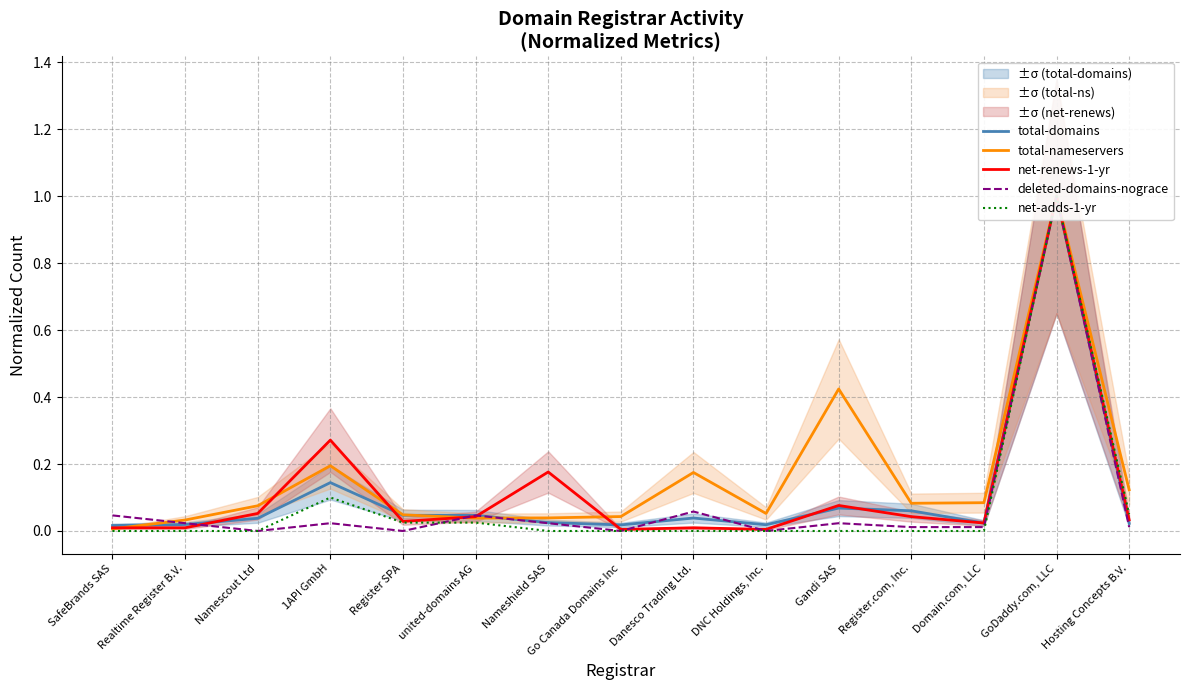

True or false: net-adds-1-yr and deleted-domains-nograce cross at least once.

True